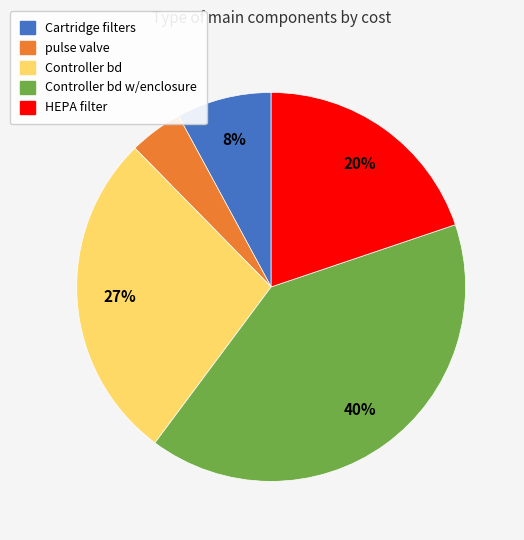

Does any single category account for the majority?

No